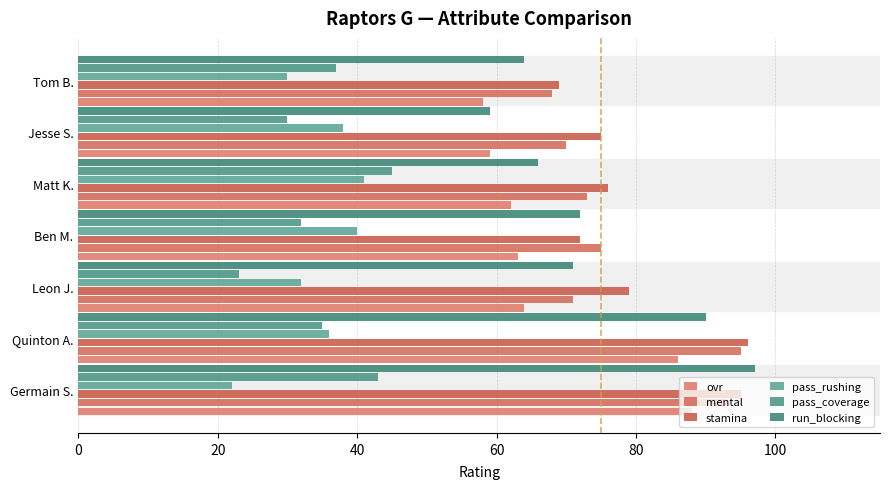

How many categories are shown in the chart?

7